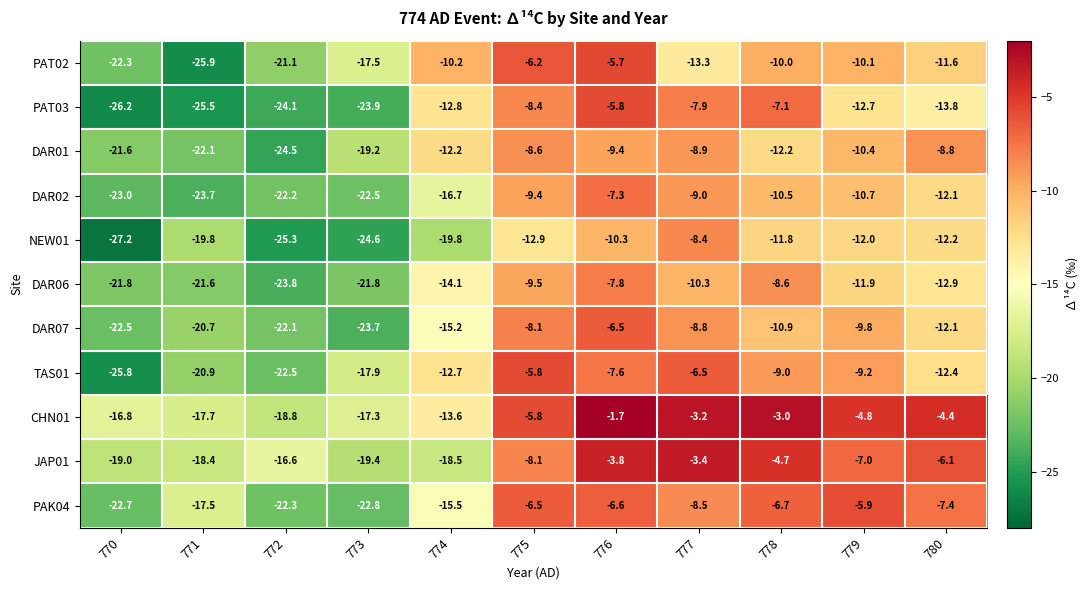

At how many categories does at least one series exceed -5?

5